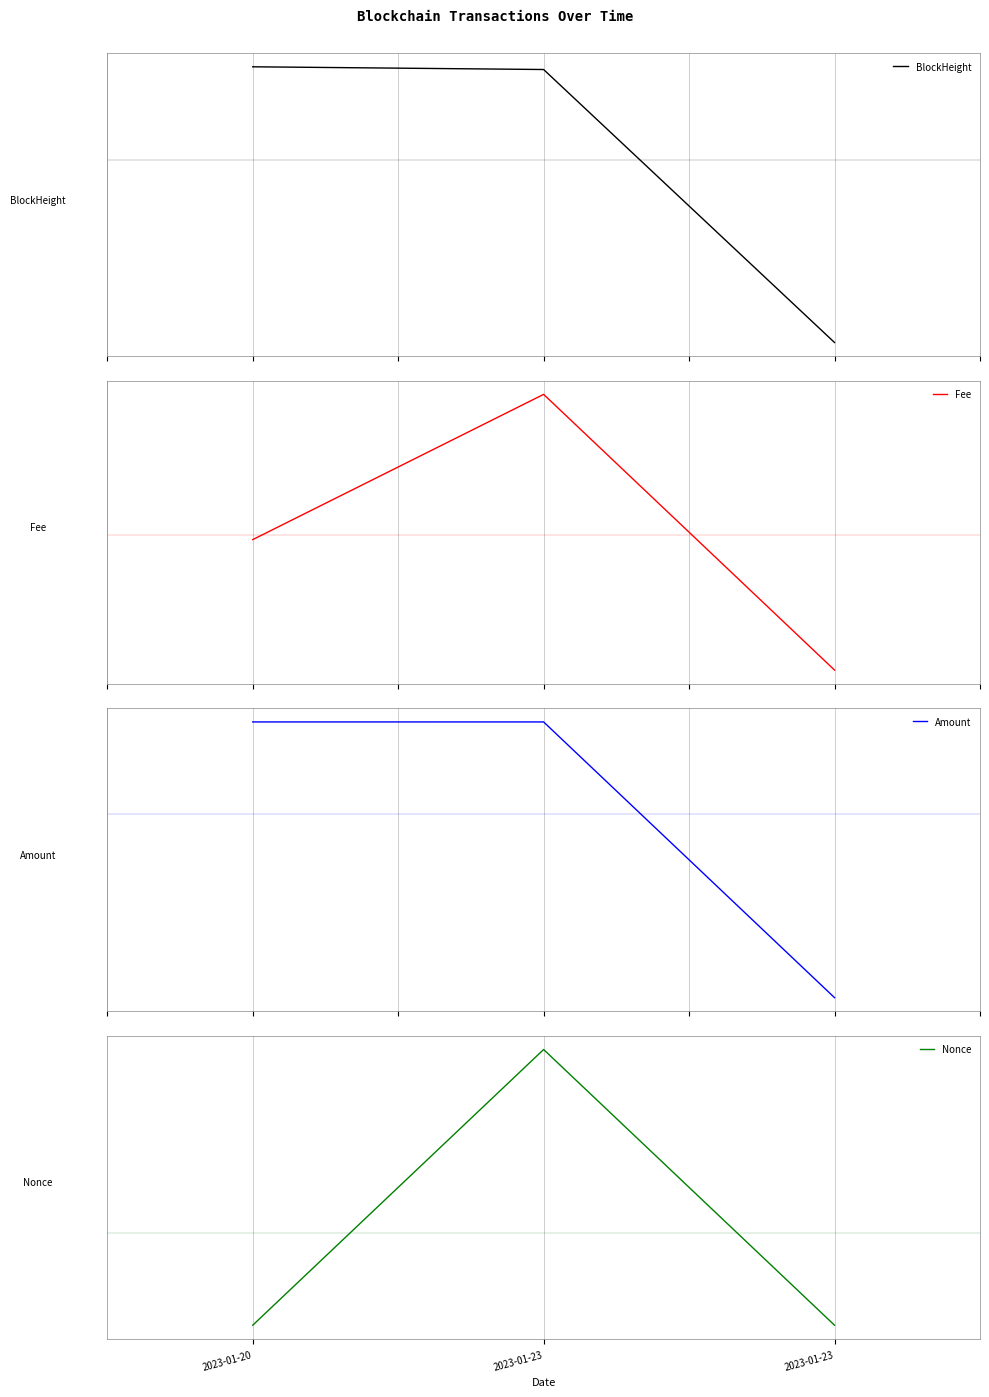

Rank the series by their maximum value, from lowest to highest.

Amount, BlockHeight, Fee, Nonce